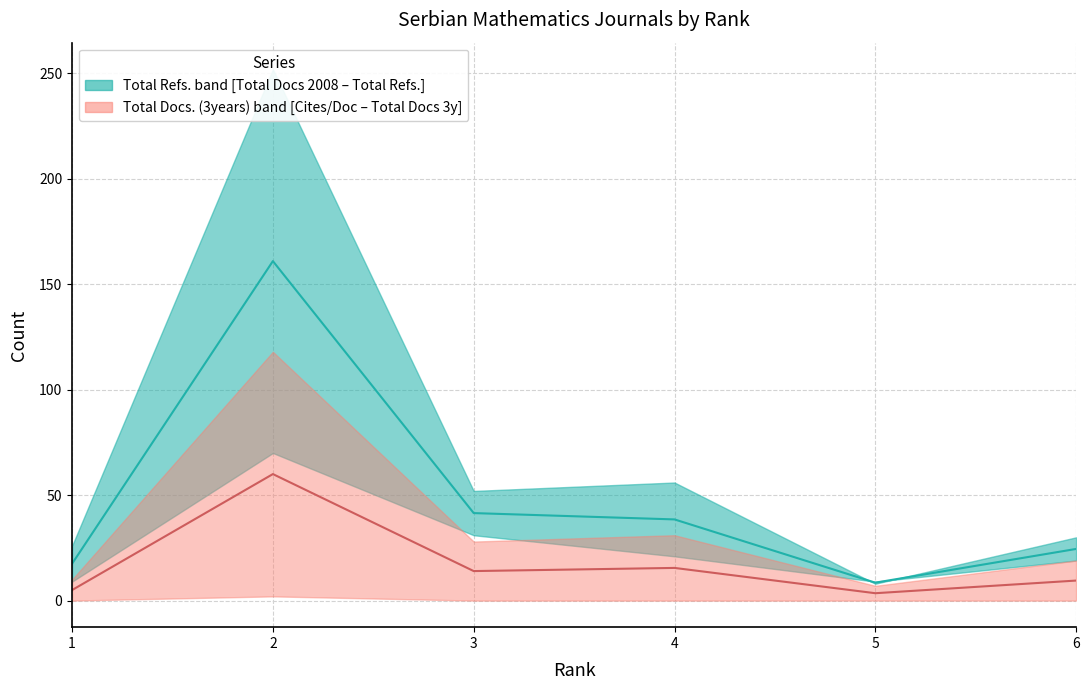

Does the chart display data point markers on the line(s)?

No